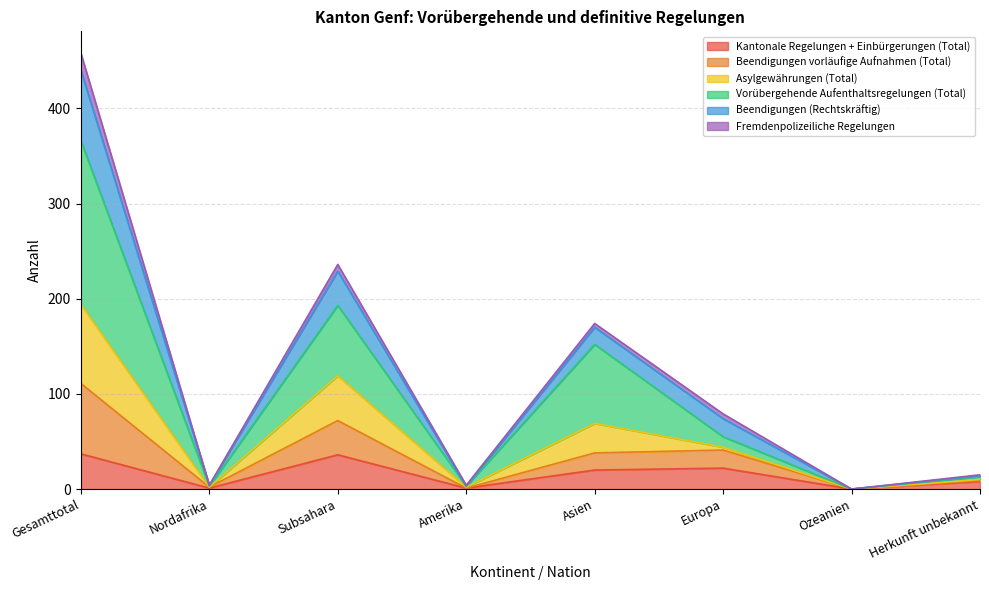

The Kantonale Regelungen + Einbürgerungen (Total) series shows 1 at Amerika. True or false?

True